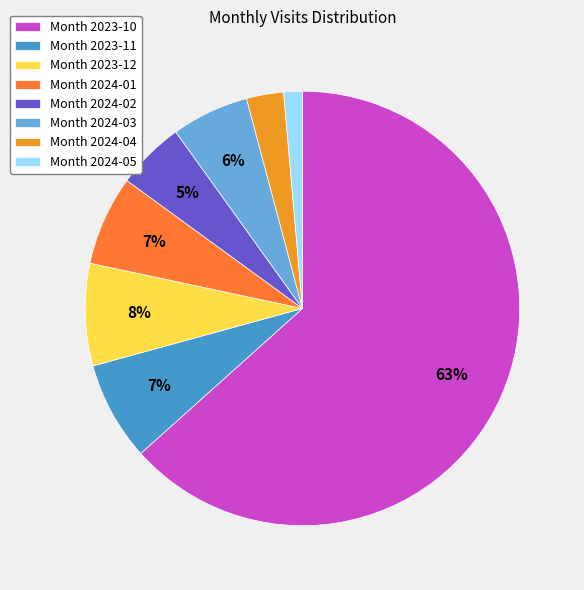

To the nearest percent, what is the difference between the largest and smallest slice percentages?

62%